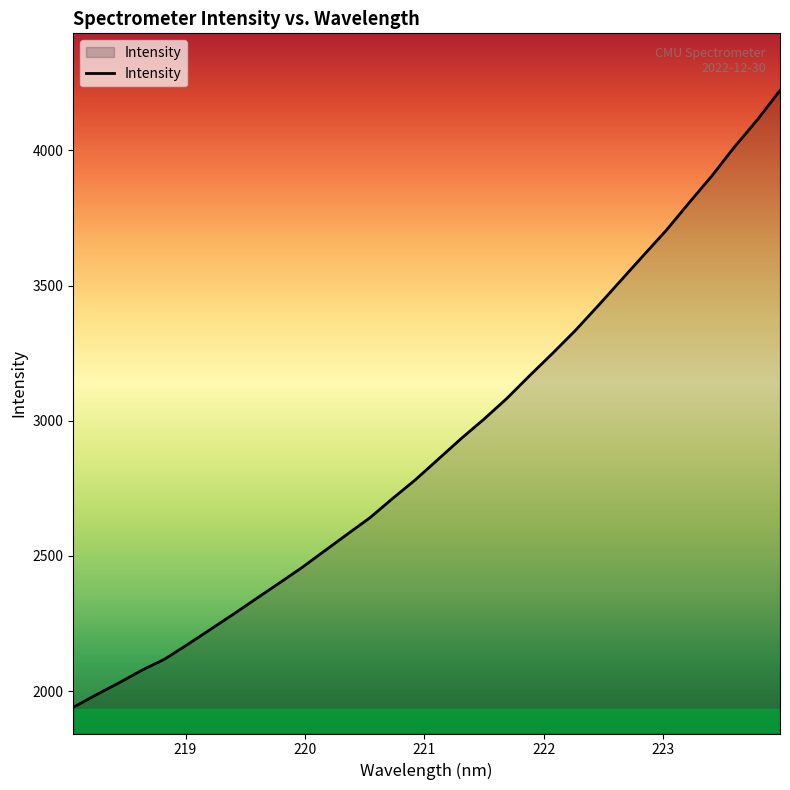

Count the number of values greater than 2857.

16